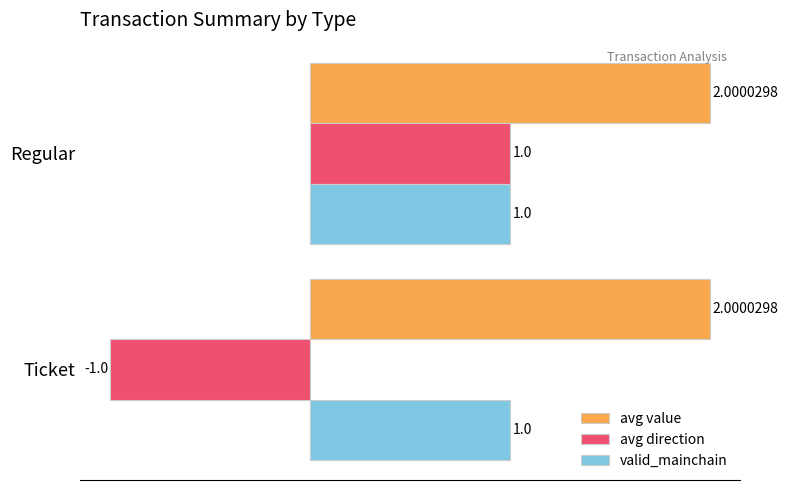

Which series has the largest range (max minus min)?

avg direction